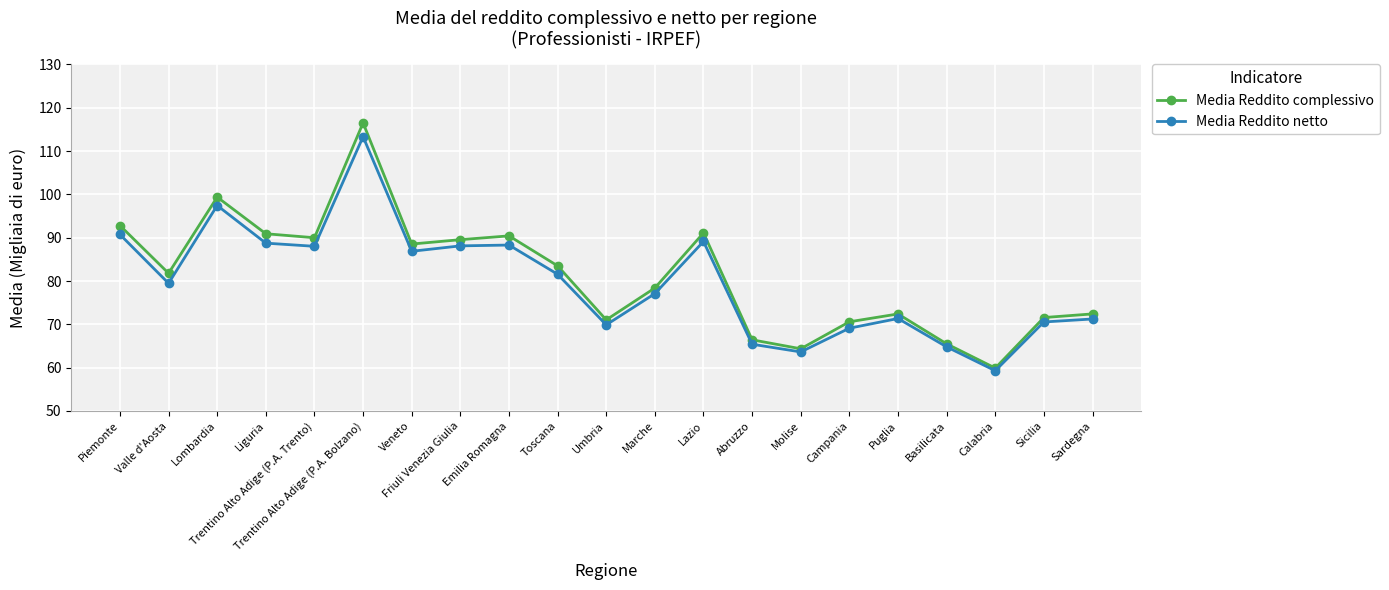

What is the difference between the maximum and minimum values in the Media Reddito netto series?

54.0